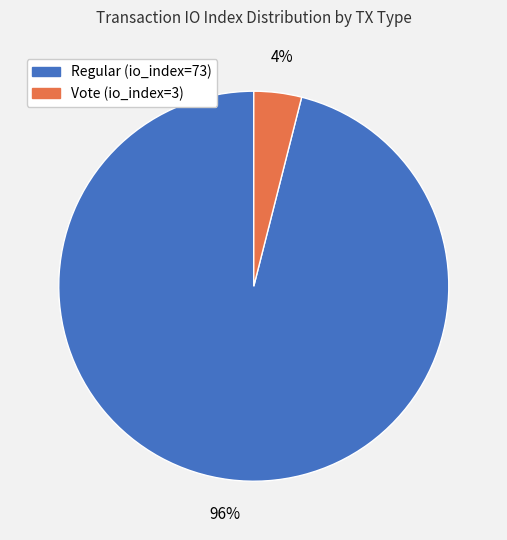

To the nearest percent, what is the combined percentage of Vote (io_index=3) and Regular (io_index=73)?

100%